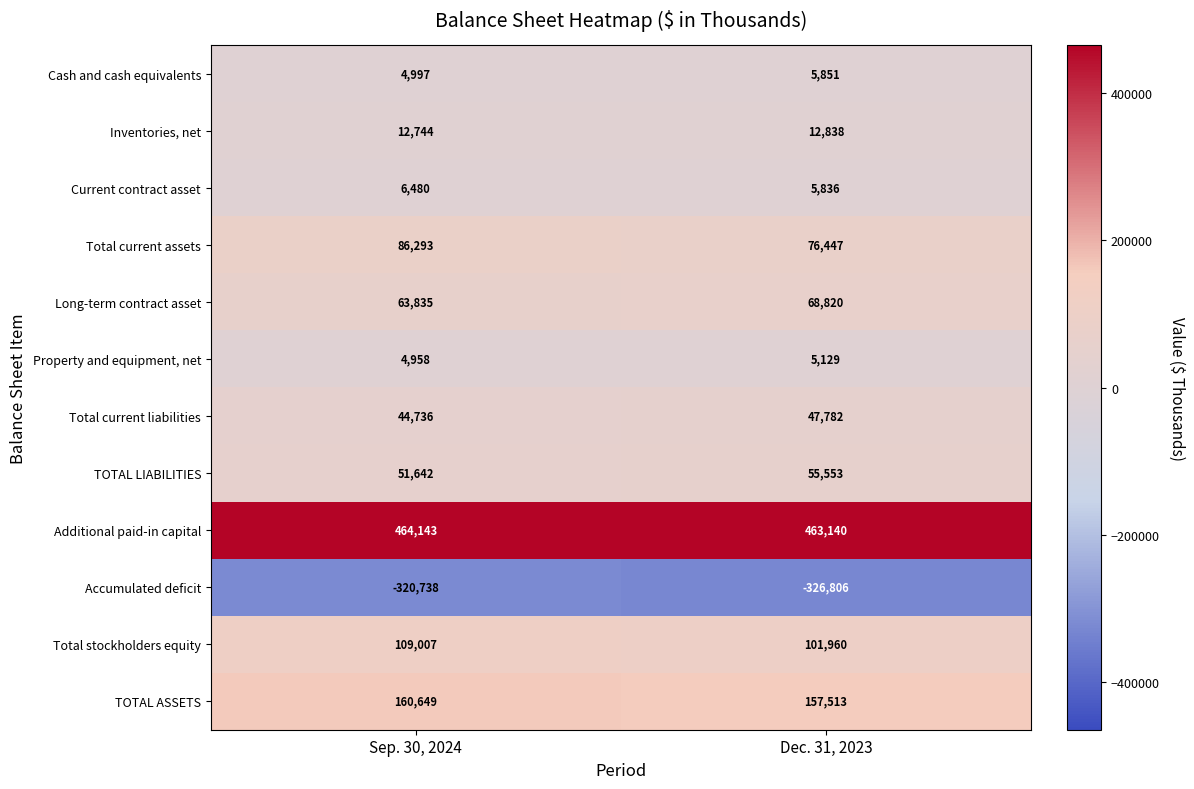

What is the total value across all series at Dec. 31, 2023?

674063